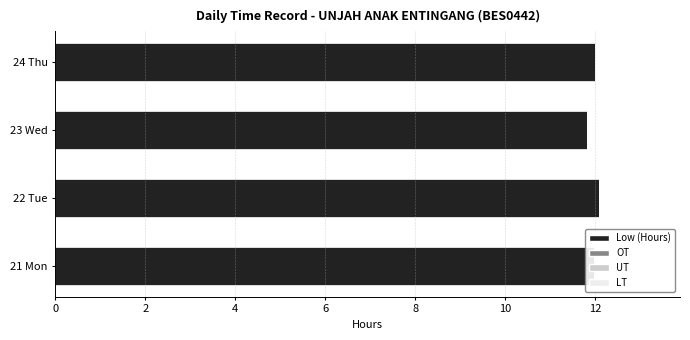

Does the chart contain any negative values?

No